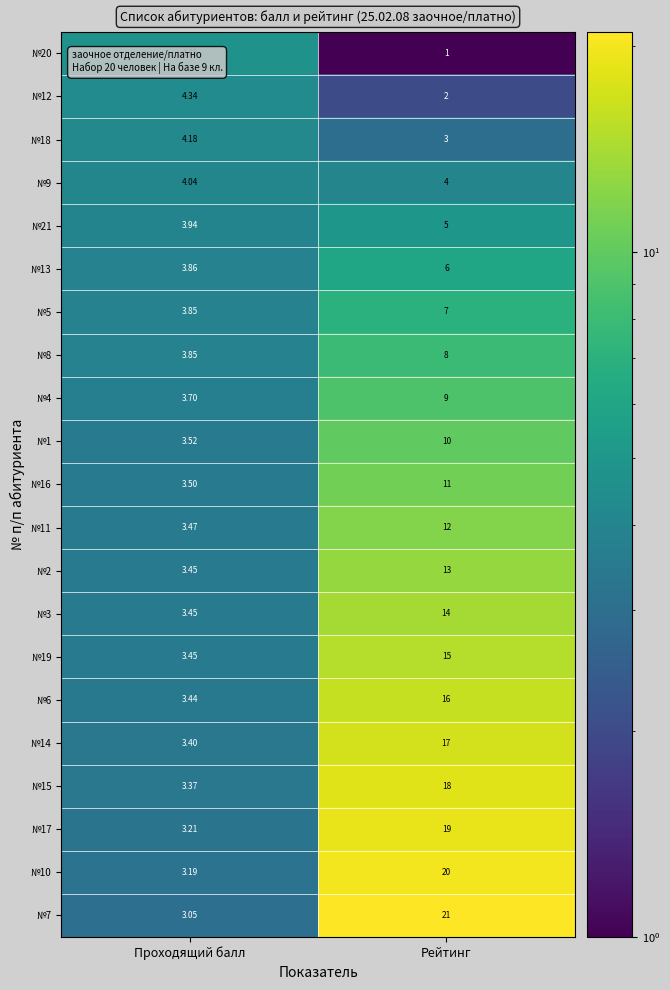

List the labels in order of №10 value, largest first.

Рейтинг, Проходящий балл